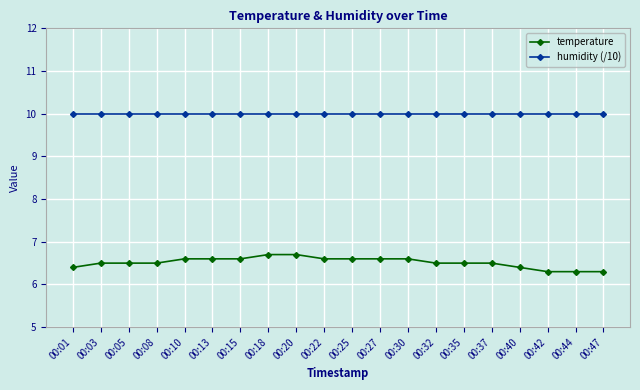

How many lines are shown in the chart?

2